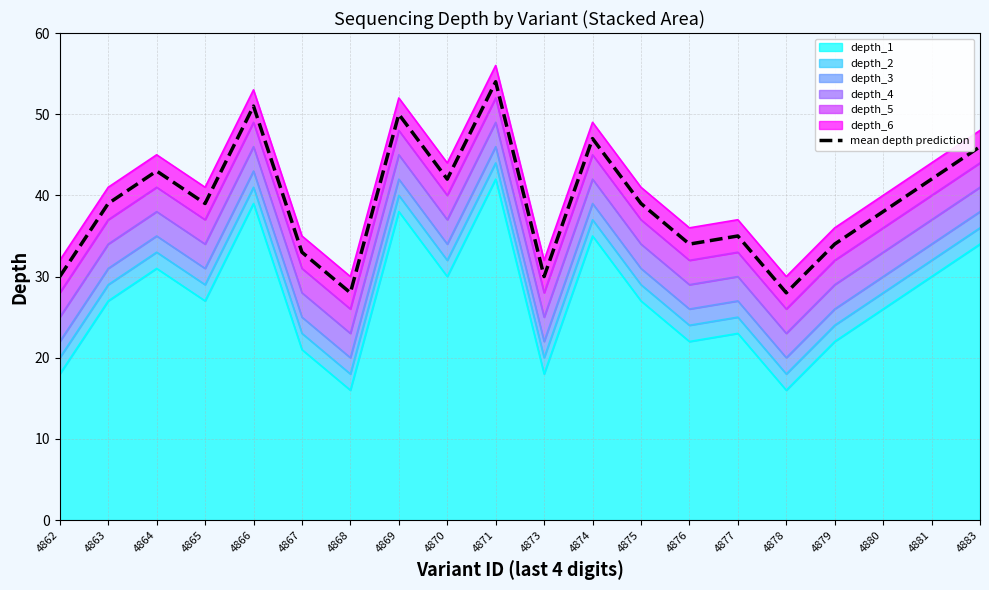

What is the change in value from 4865 to 4876?

-5